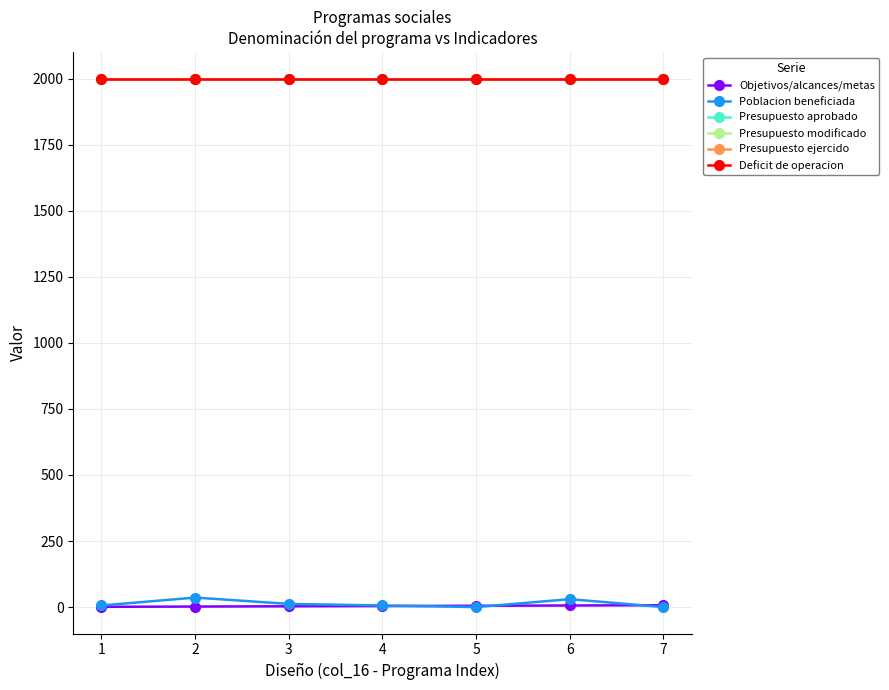

Is this an area chart (filled region under the line)?

No